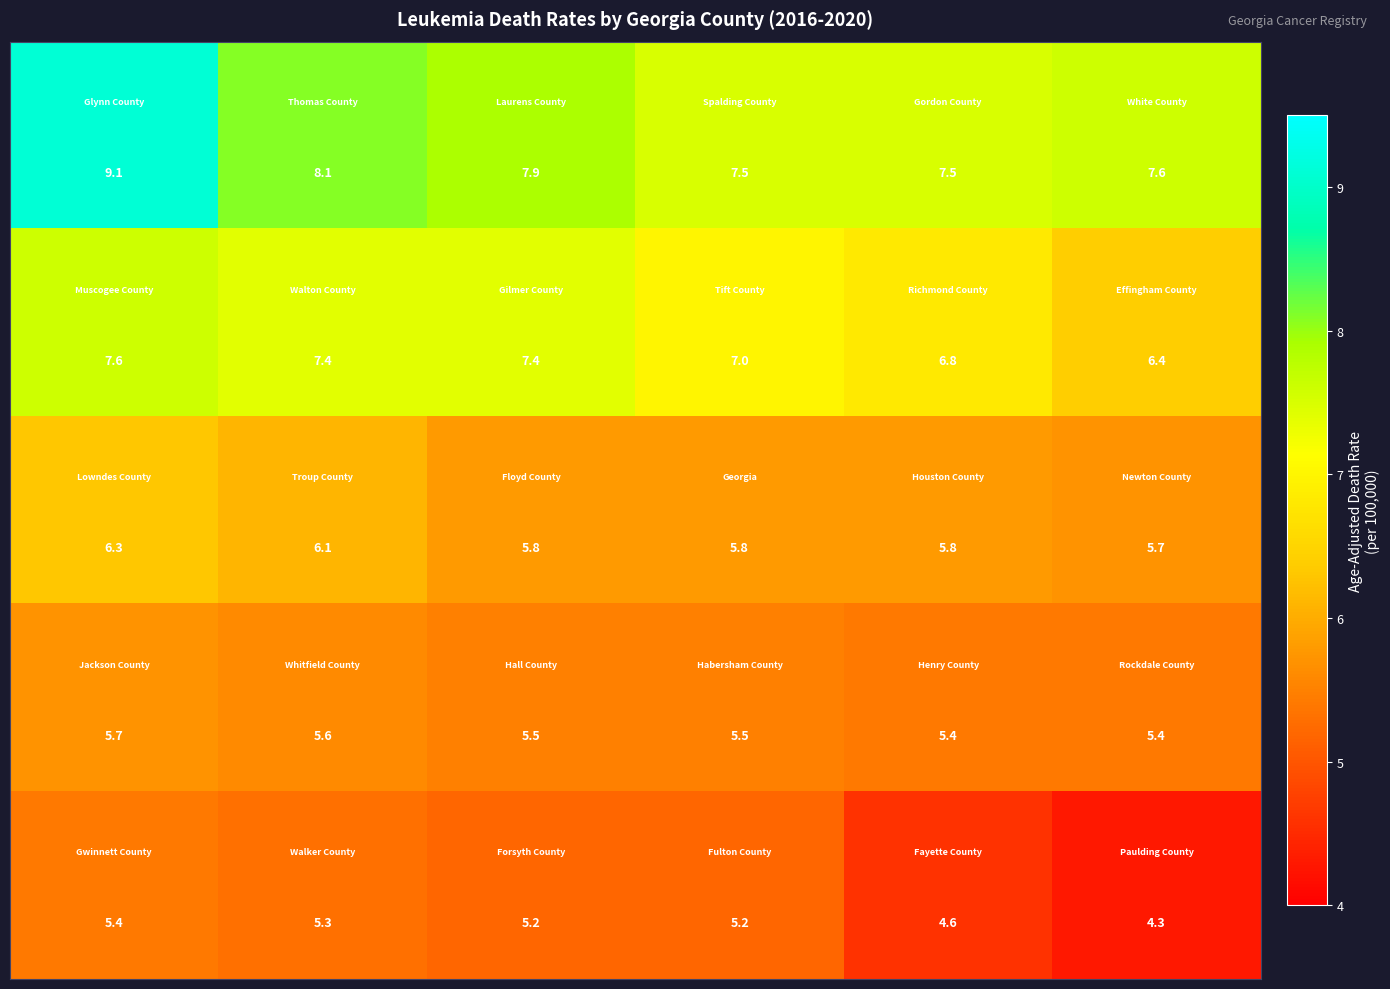

What is the greatest value displayed?

9.1